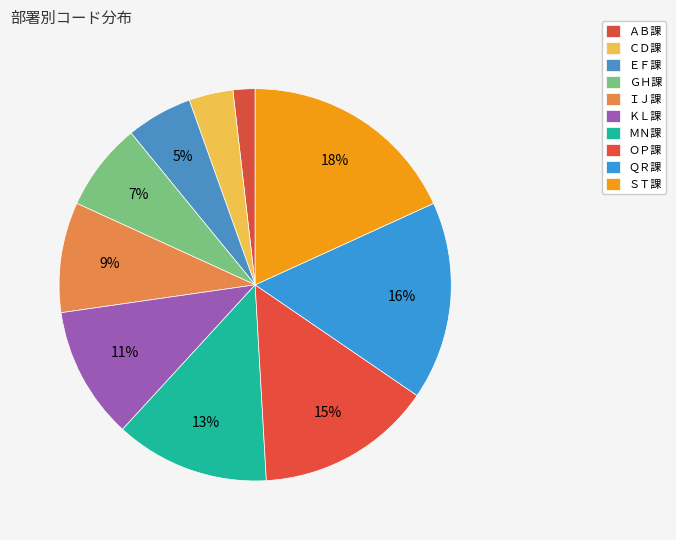

Is there a majority slice in this chart?

No